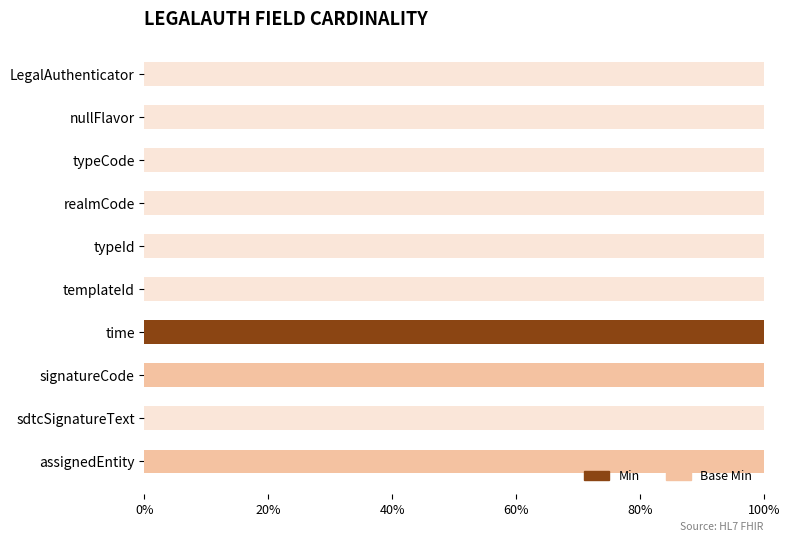

Reading right to left, what are all the values shown in this chart?

Min: 0	0	0	100	0	0	0	0	0	0
Base Min: 100	0	100	0	0	0	0	0	0	0